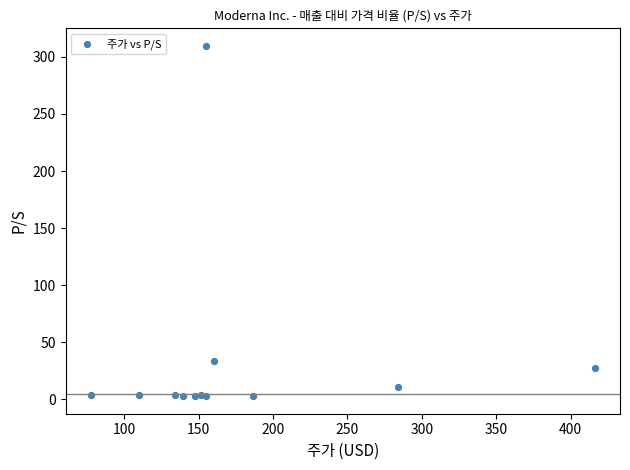

What Y value in the scatter plot is closest to 156?

33.3